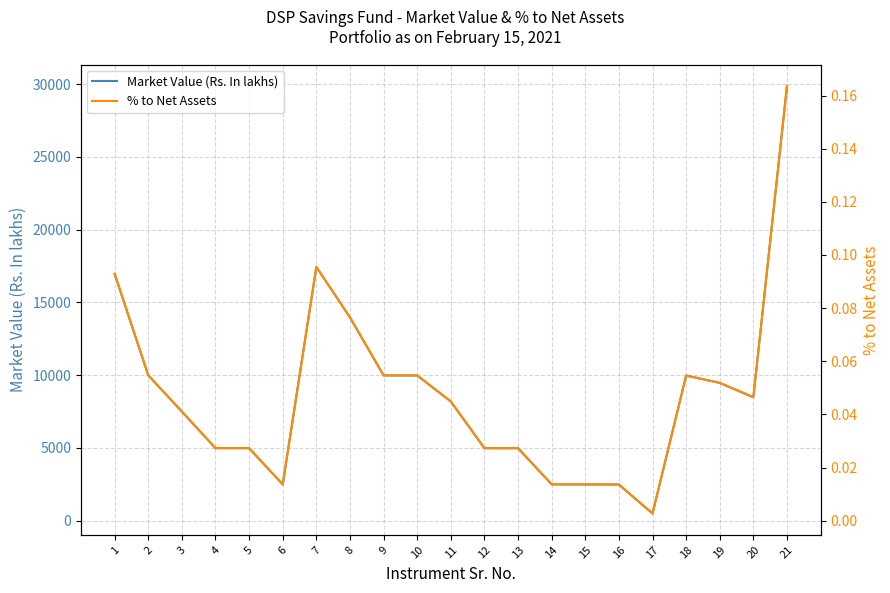

Between 9 and 20, which series saw the biggest shift?

Market Value (Rs. In lakhs)